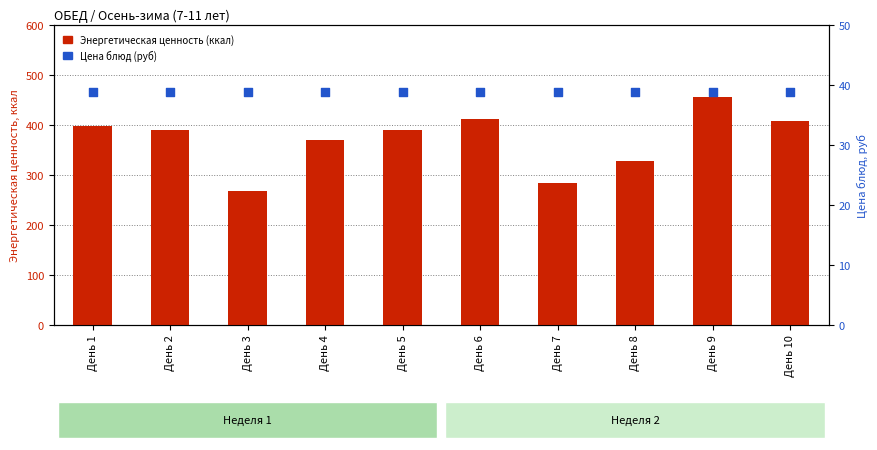

Which series has the largest total across all categories?

Энергетическая ценность (ккал)